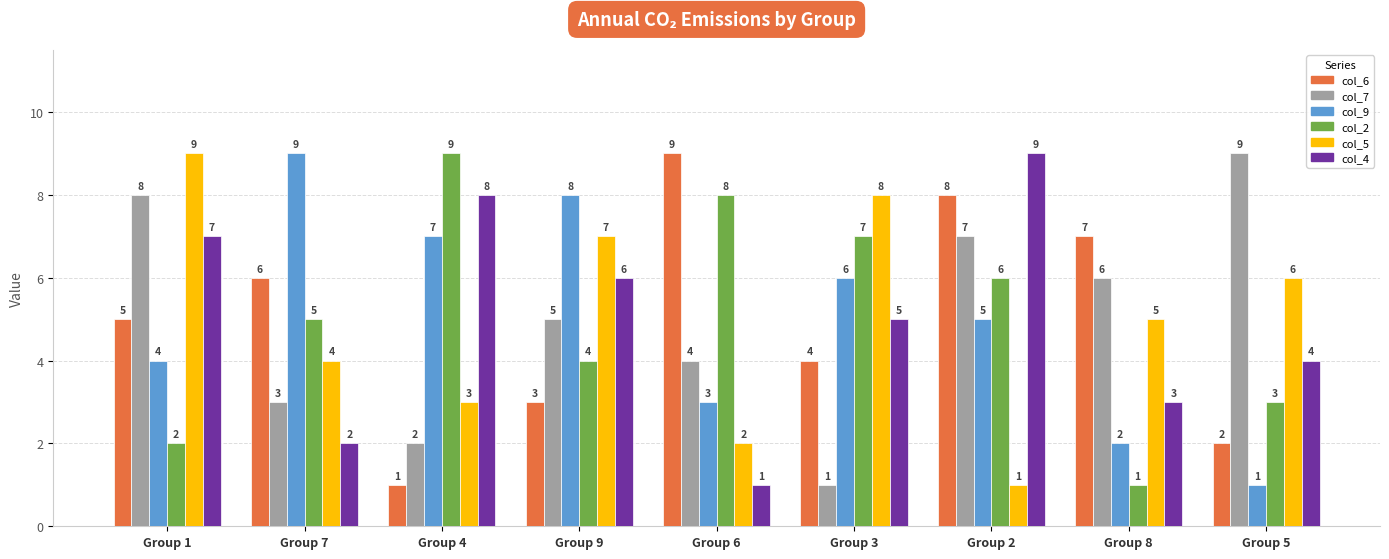

Reading left to right, list all the values displayed in this chart.

col_6: Group 1=5	Group 7=6	Group 4=1	Group 9=3	Group 6=9	Group 3=4	Group 2=8	Group 8=7	Group 5=2
col_7: Group 1=8	Group 7=3	Group 4=2	Group 9=5	Group 6=4	Group 3=1	Group 2=7	Group 8=6	Group 5=9
col_9: Group 1=4	Group 7=9	Group 4=7	Group 9=8	Group 6=3	Group 3=6	Group 2=5	Group 8=2	Group 5=1
col_2: Group 1=2	Group 7=5	Group 4=9	Group 9=4	Group 6=8	Group 3=7	Group 2=6	Group 8=1	Group 5=3
col_5: Group 1=9	Group 7=4	Group 4=3	Group 9=7	Group 6=2	Group 3=8	Group 2=1	Group 8=5	Group 5=6
col_4: Group 1=7	Group 7=2	Group 4=8	Group 9=6	Group 6=1	Group 3=5	Group 2=9	Group 8=3	Group 5=4